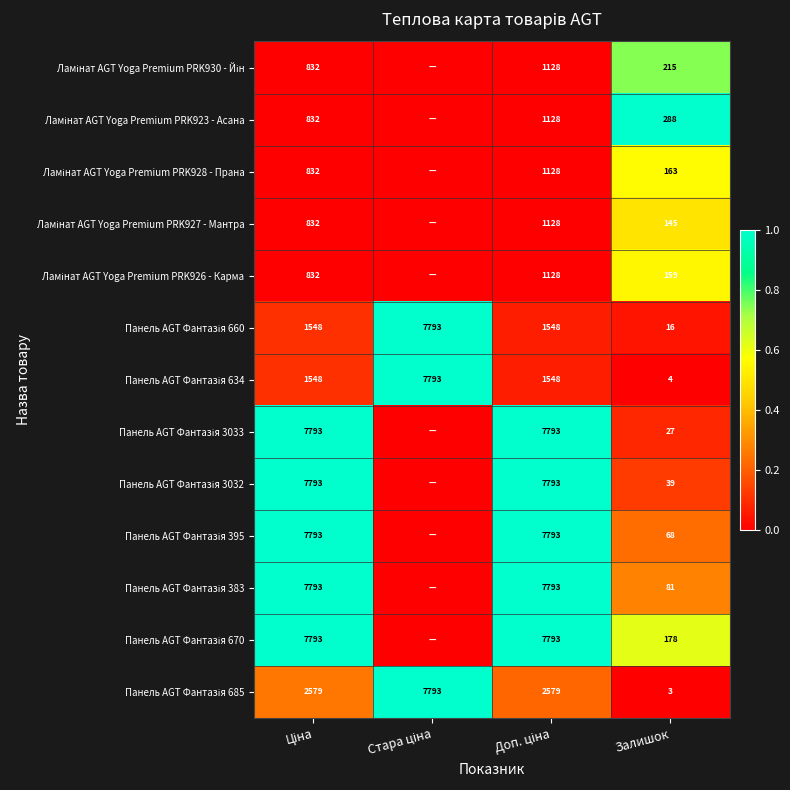

Where is Панель AGT Фантазія 395 nearest to the value 0?

Стара ціна